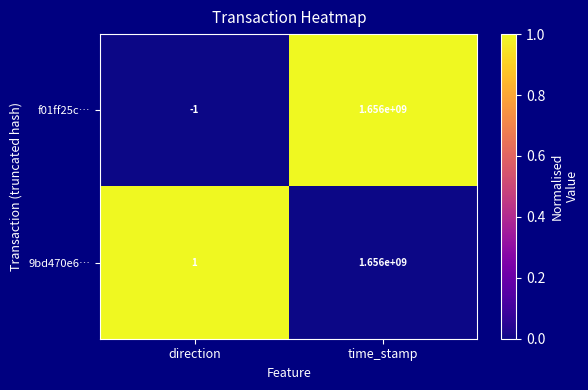

At which category does the chart reach its peak across all series?

time_stamp